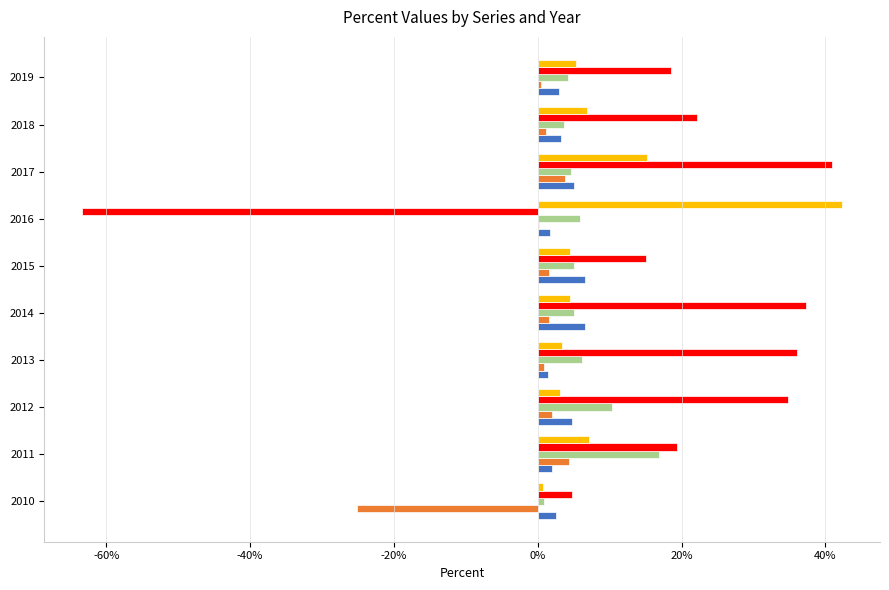

What value does the _L_KZ_020502_1E series have at 2016?

42.3